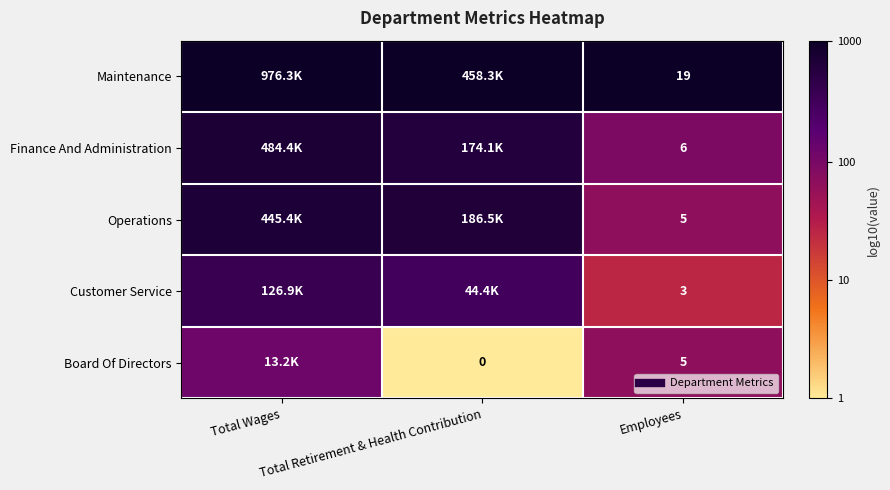

Which series has the largest total across all categories?

Maintenance